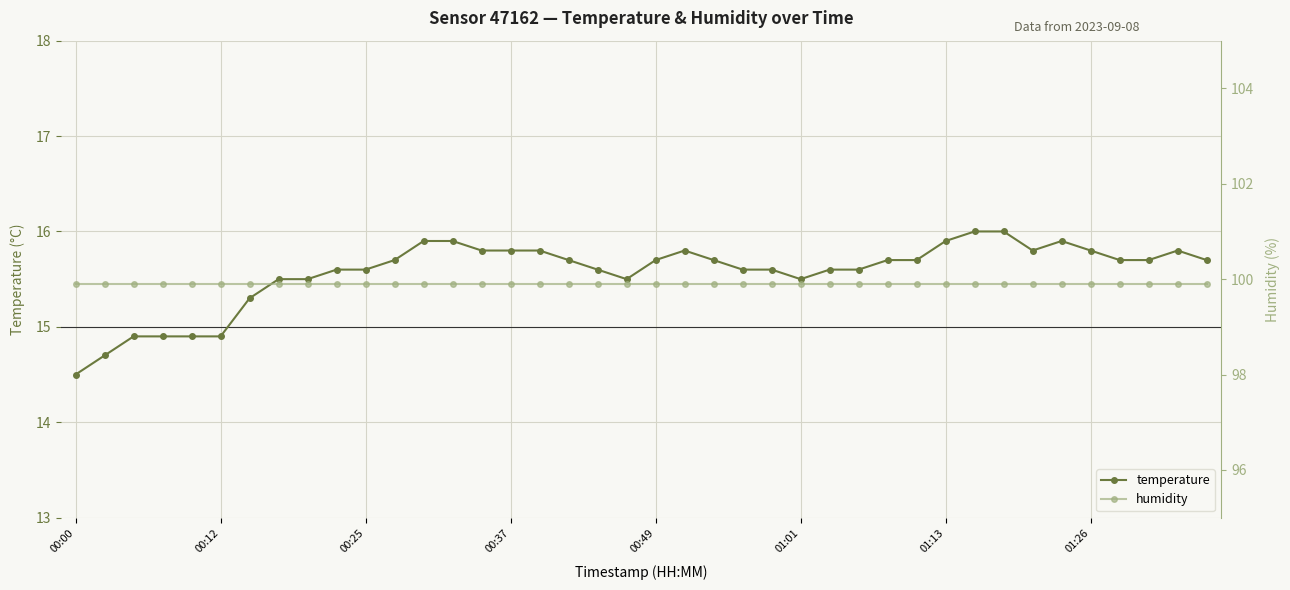

True or false: temperature has more than 1 points higher than both neighbors.

True